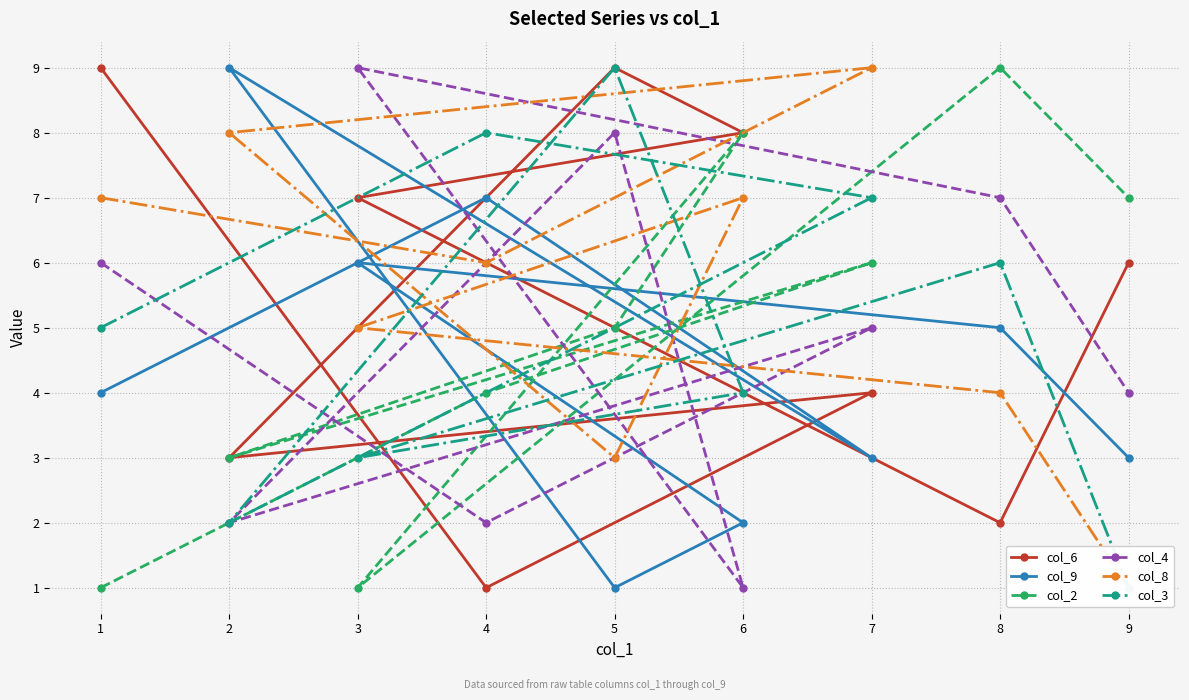

What is the sum of the col_4 values at 9 and 7?

9